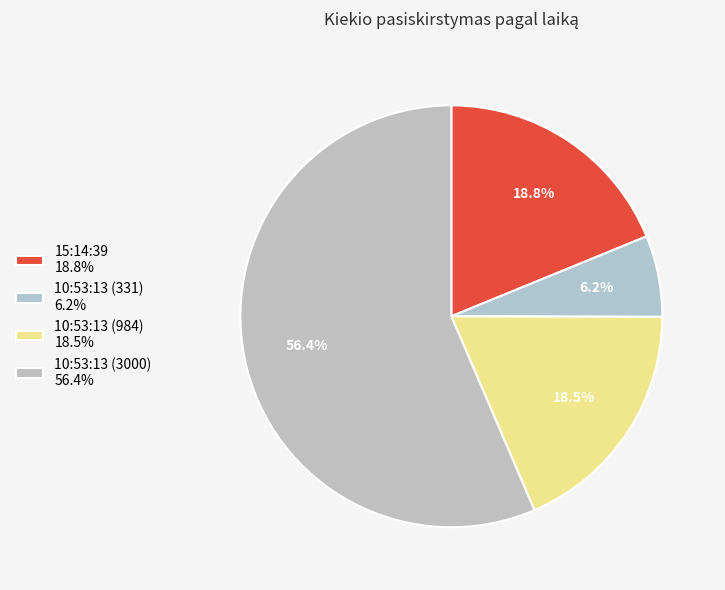

How many segments does this pie chart have?

4